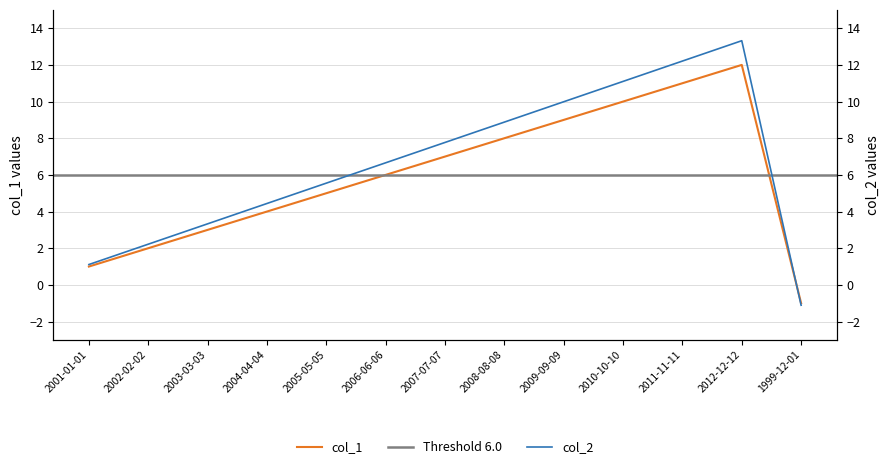

Is this an area chart (filled region under the line)?

No